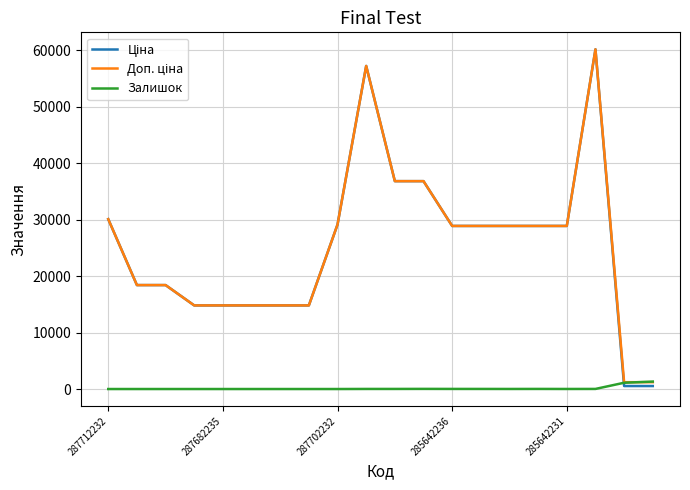

What is the maximum value shown in the chart?

60205.6